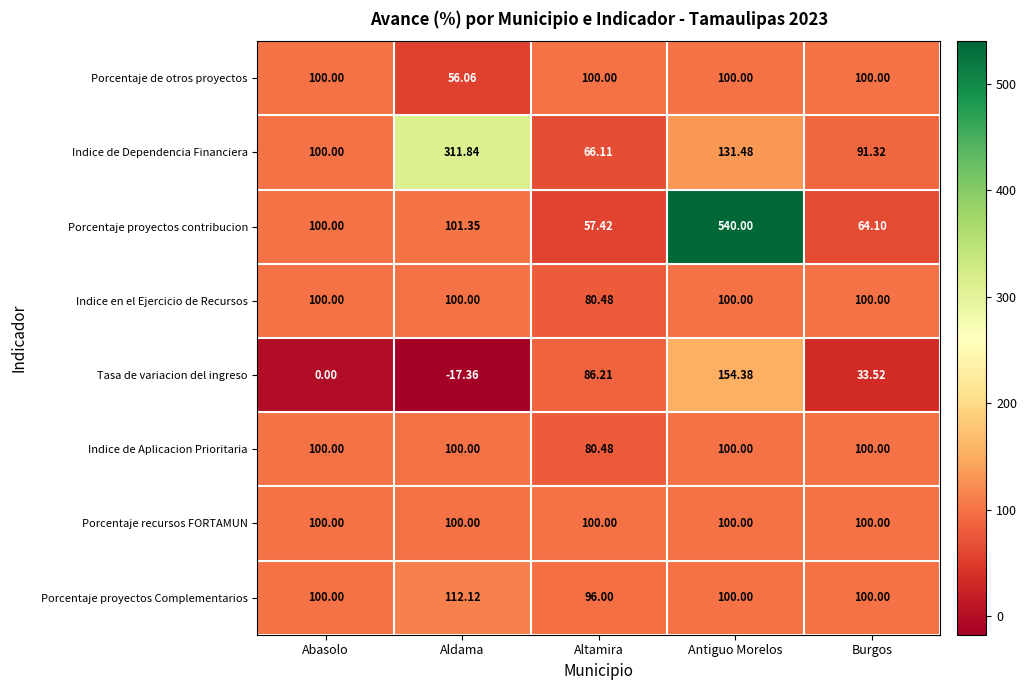

Count the number of categories in the chart.

5